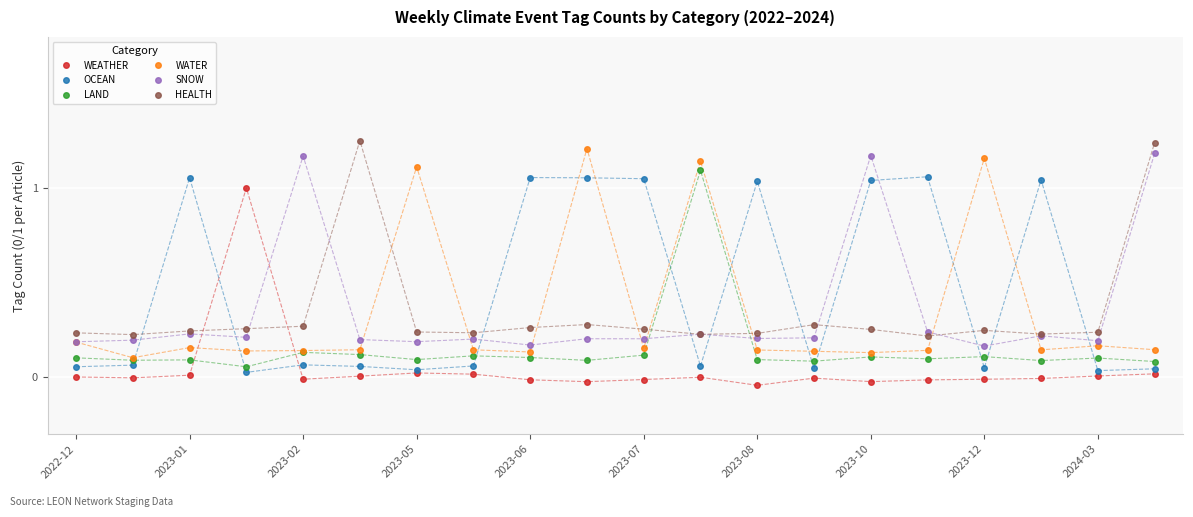

Which series has the largest range (max minus min)?

WATER